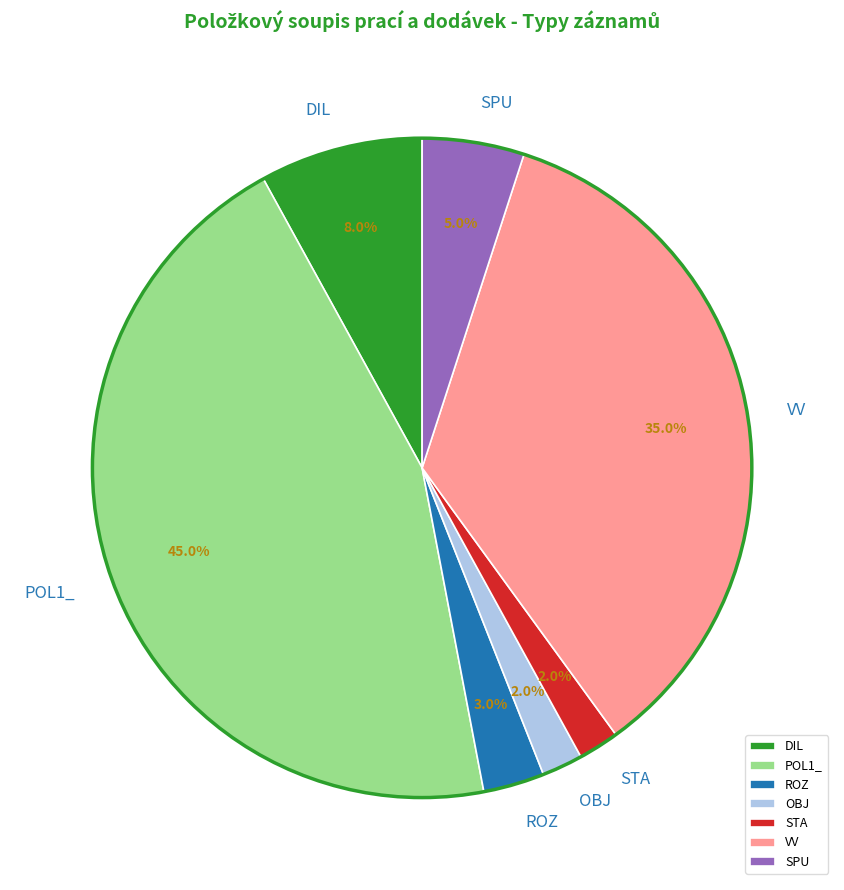

Between POL1_ and SPU, which is larger?

POL1_